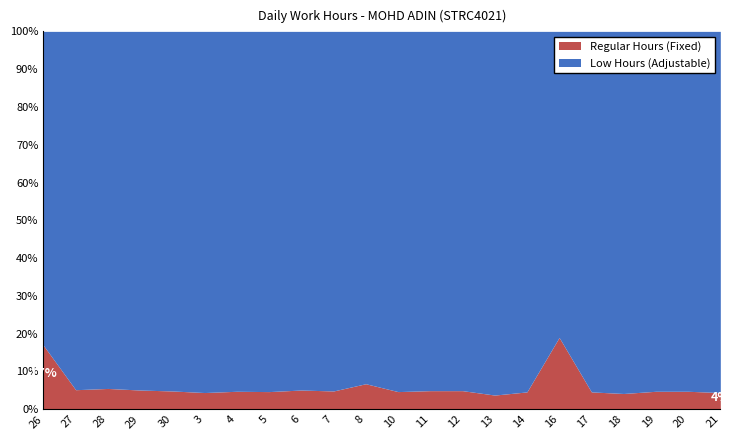

Which series has the widest spread of values?

Low Hours